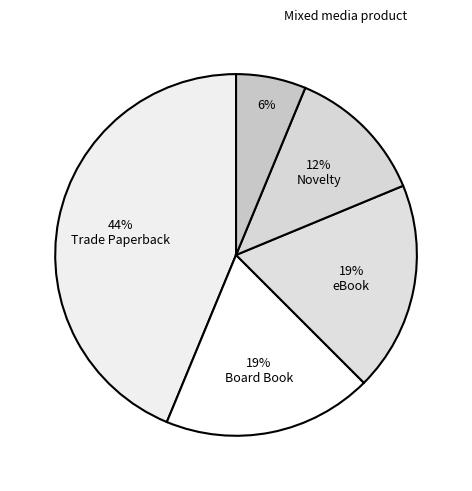

Which category has the biggest portion of the pie?

Trade Paperback